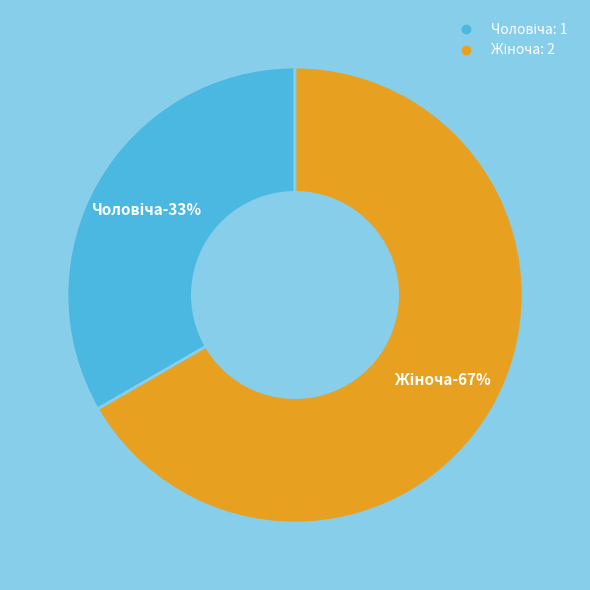

How much of the chart is everything except Чоловіча?

66.7%